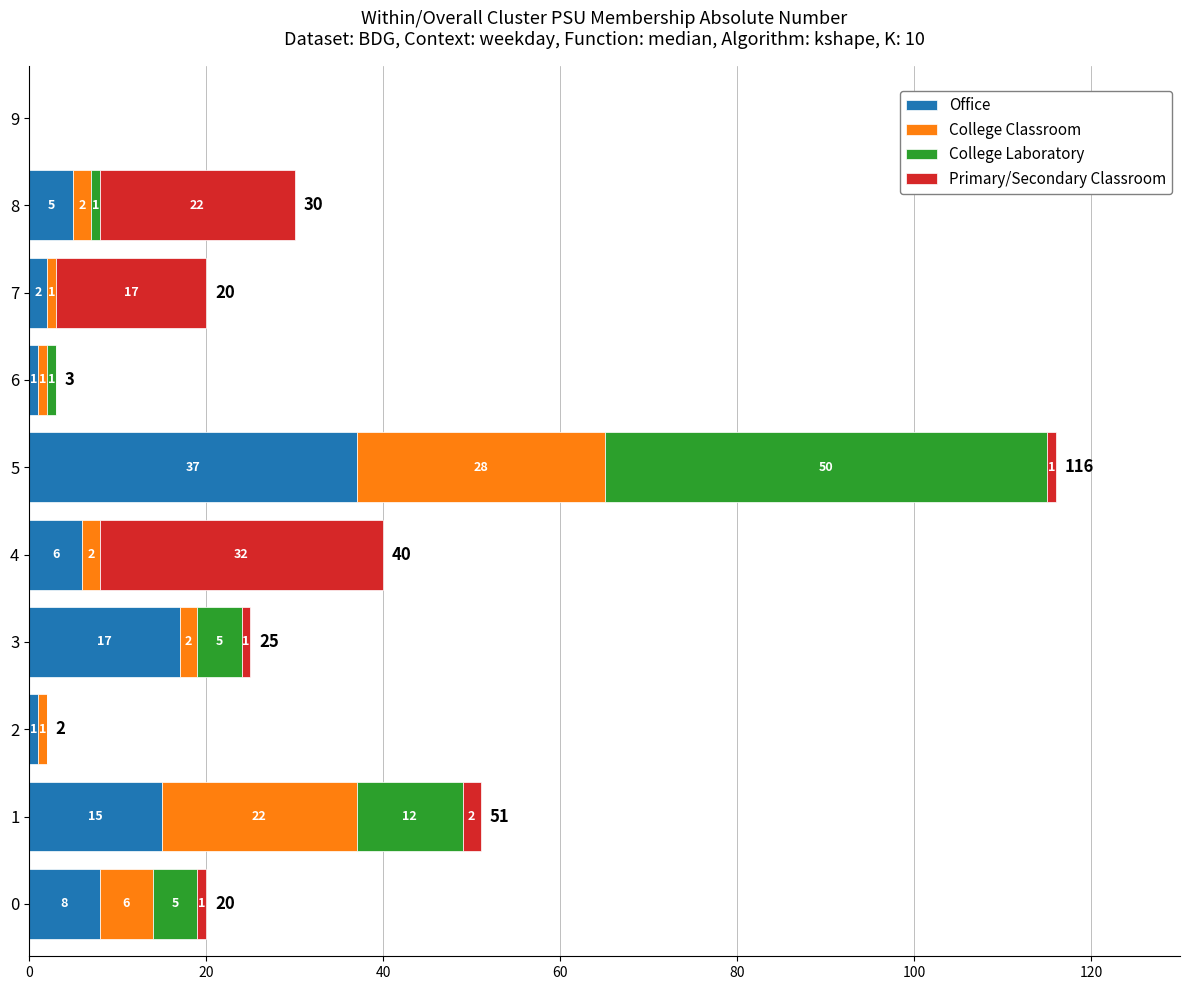

True or false: Office has a value of 17 at 3.

True